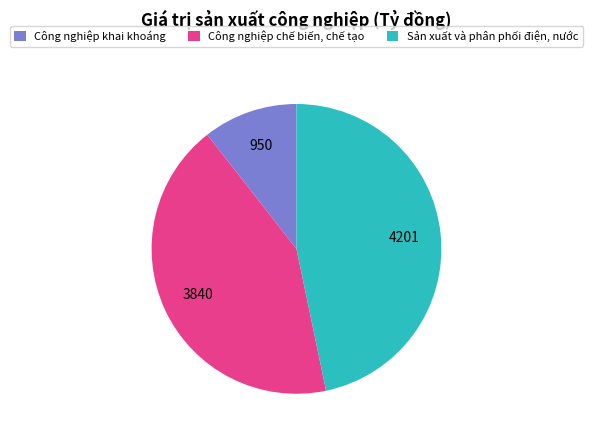

Combined, do Sản xuất và phân phối điện, nước and Công nghiệp chế biến, chế tạo account for over 50%?

Yes